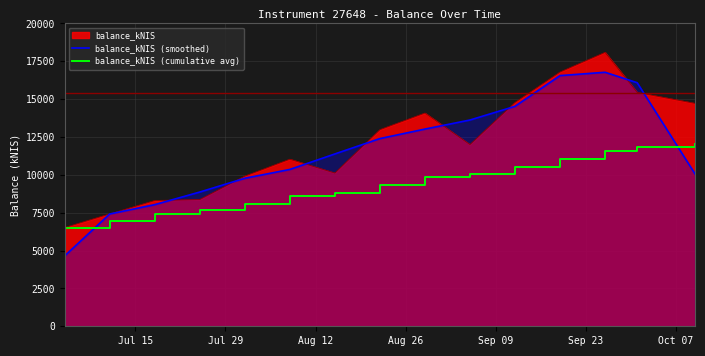

List the series in order of their peak value, lowest first.

balance_kNIS (cumulative avg), balance_kNIS (smoothed), balance_kNIS